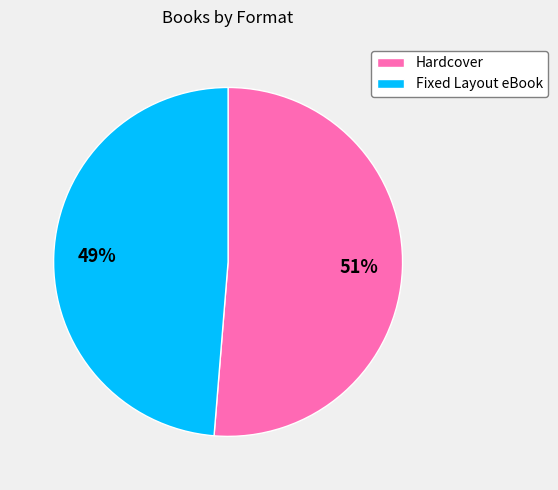

Between Fixed Layout eBook and Hardcover, which is larger?

Hardcover